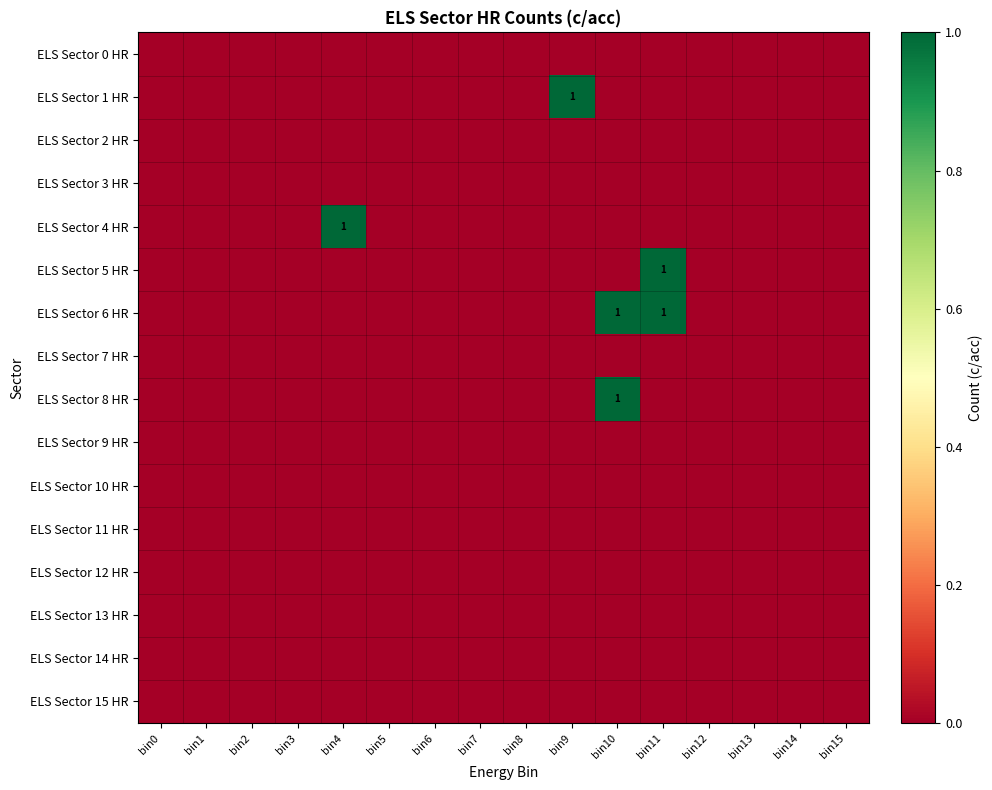

The ELS Sector 12 HR series shows 0 at bin7. True or false?

True